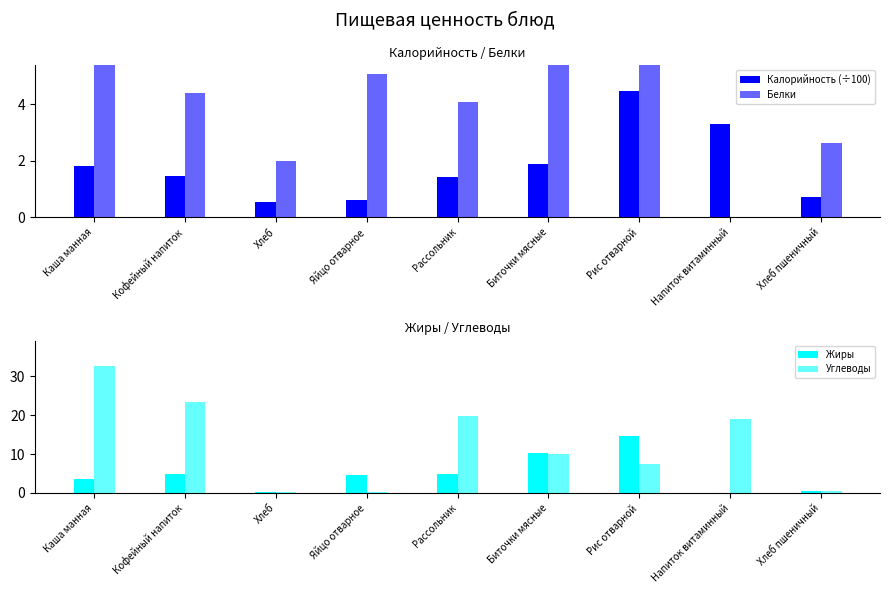

Reading left to right, what are all the values shown in this chart?

Калорийность (÷100): 1.8	1.5	0.5	0.6	1.4	1.9	4.5	3.3	0.7
Белки: 6.5	4.4	2.0	5.1	4.1	12.5	8.7	0.0	2.6
Жиры: 3.6	4.8	0.4	4.6	4.9	10.3	14.6	0.0	0.5
Углеводы: 32.6	23.4	0.4	0.3	19.9	10.1	7.5	19.0	0.5